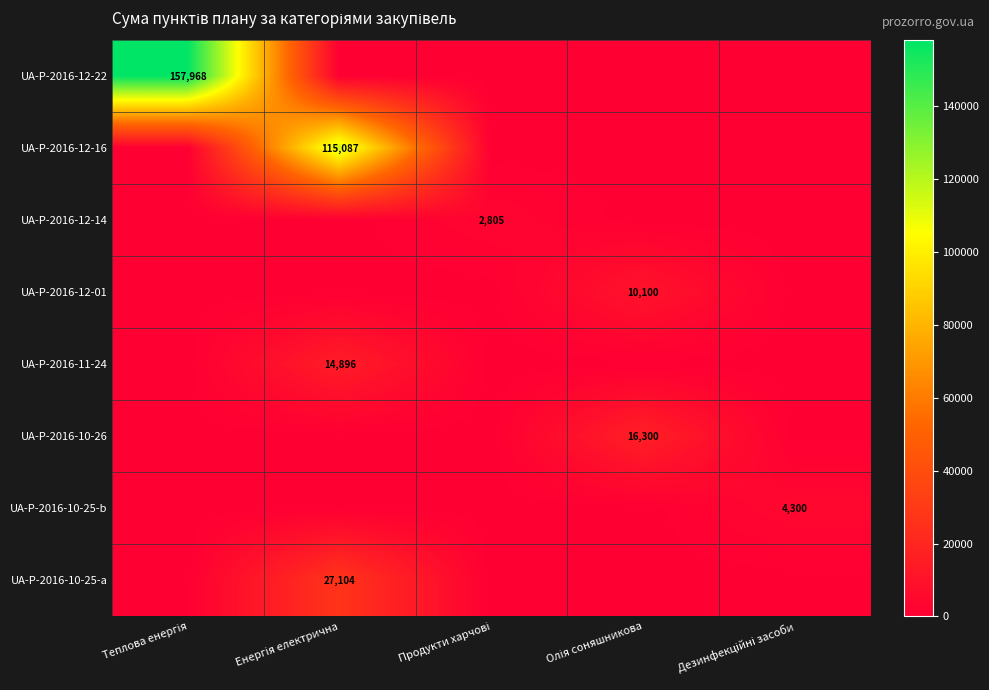

How many categories are shown in the chart?

5